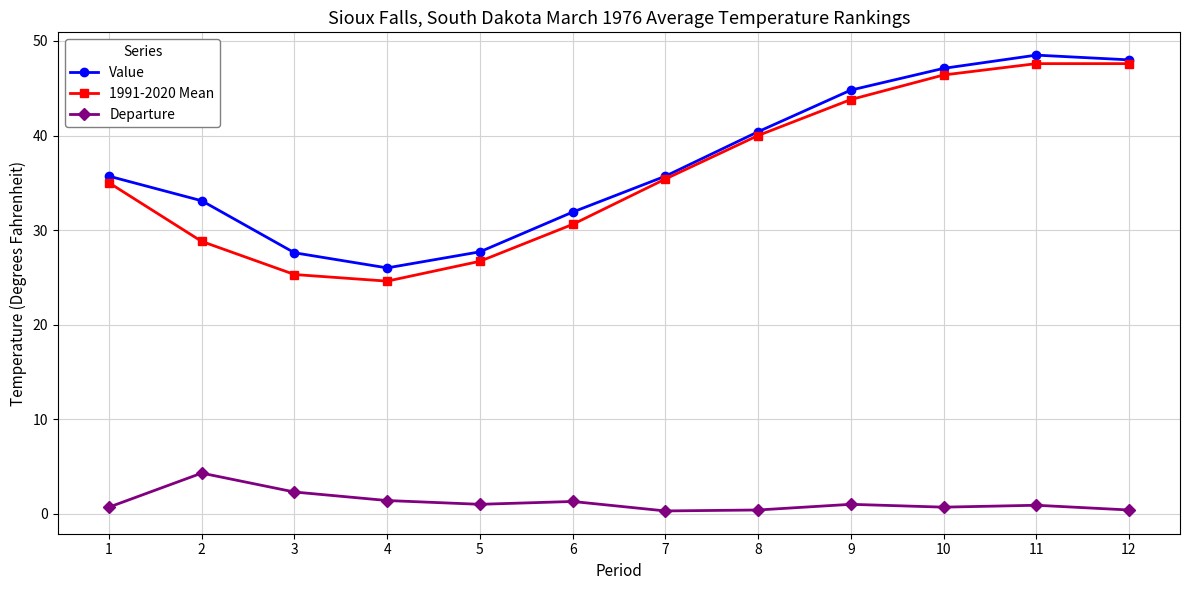

What is the value of the 1991-2020 Mean point at the 1st from the left?

35.0